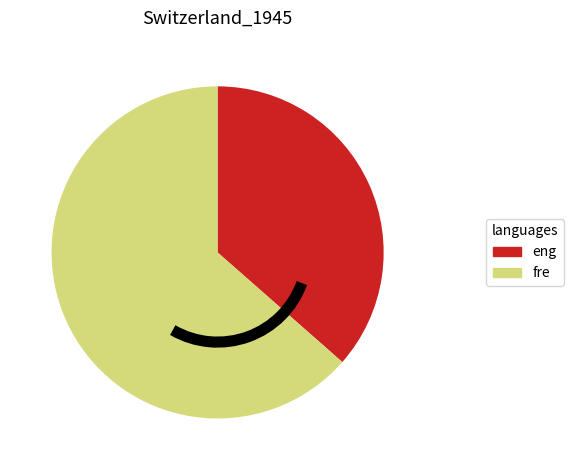

Which slice represents more than half of the pie?

fre